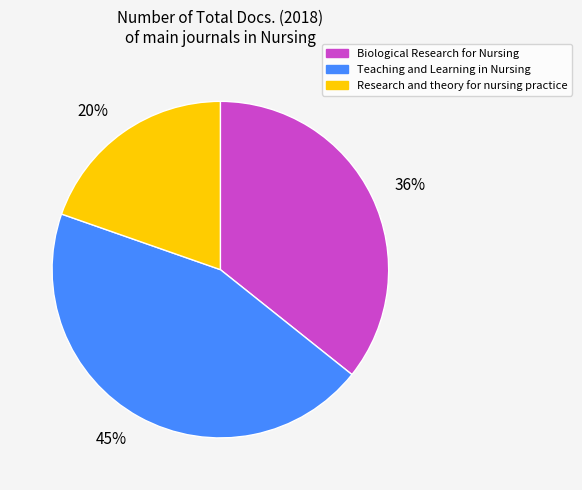

What is the largest slice in the pie chart?

Teaching and Learning in Nursing